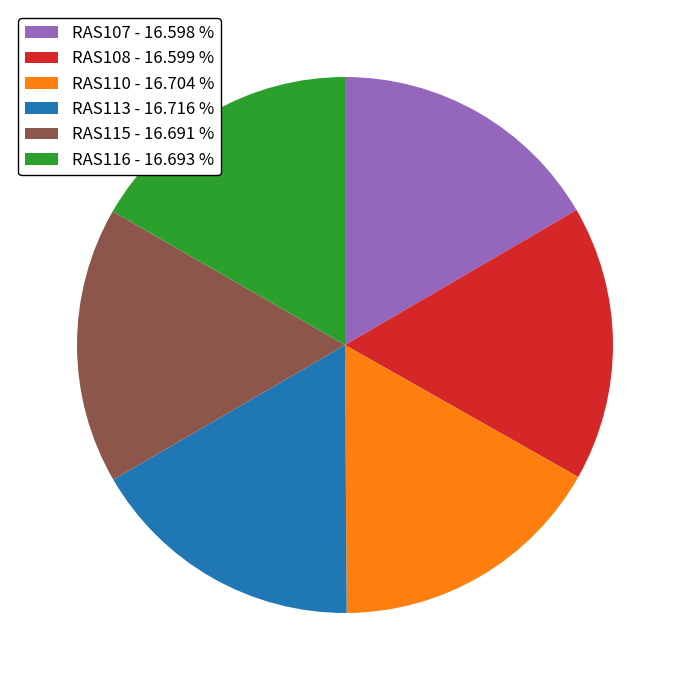

Is RAS116 - 16.693 % the majority of the pie?

No